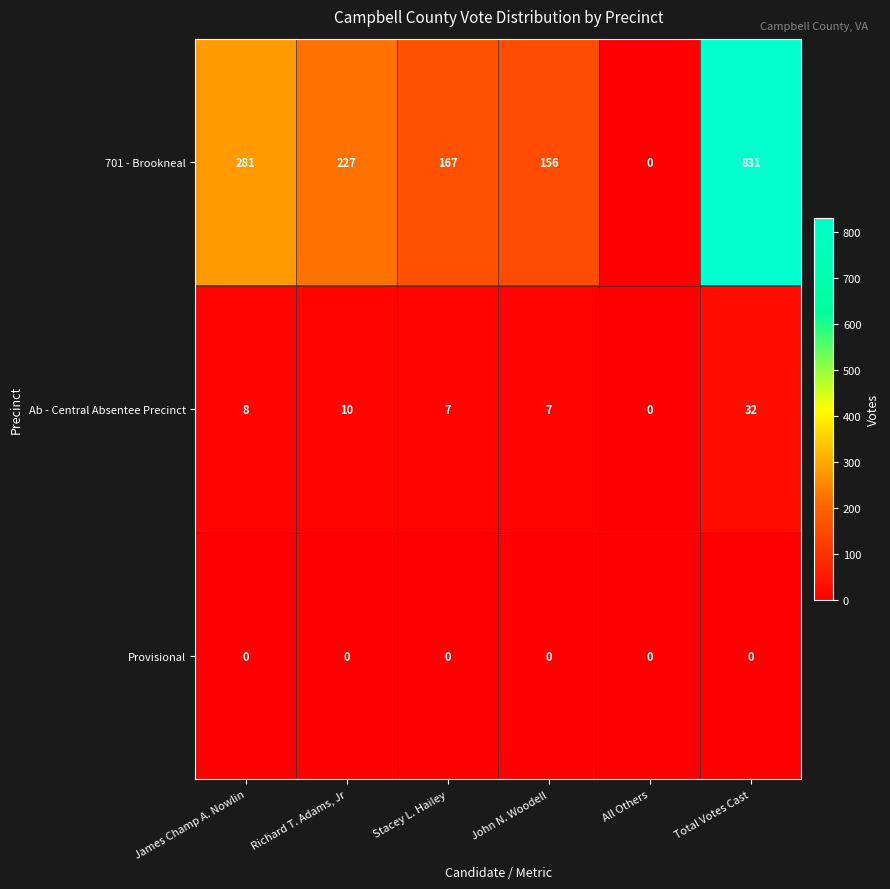

At how many categories does at least one series exceed 102?

5